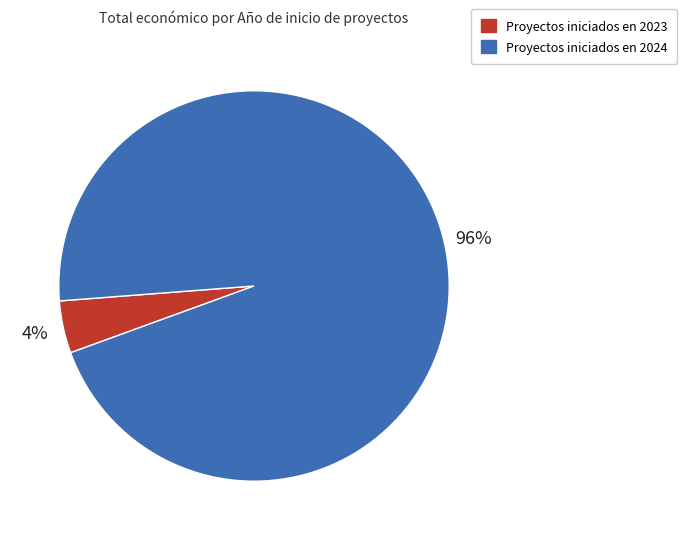

Is there any slice that represents more than half of the pie?

Yes